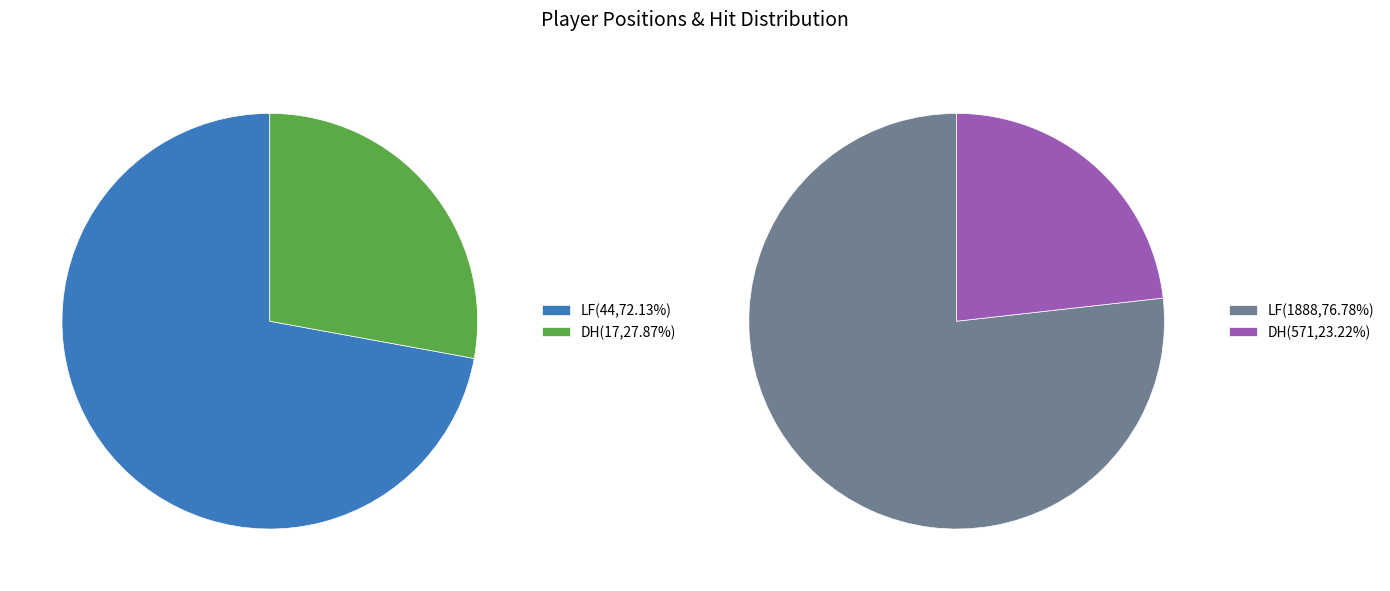

Rank the categories by value from lowest to highest.

DH, LF